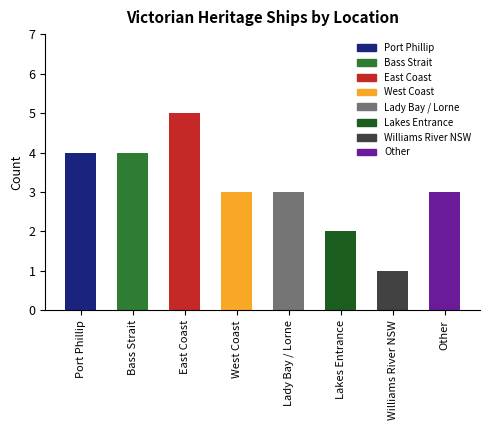

Reading right to left, list all the values displayed in this chart.

Other=3	Williams River NSW=1	Lakes Entrance=2	Lady Bay / Lorne=3	West Coast=3	East Coast=5	Bass Strait=4	Port Phillip=4